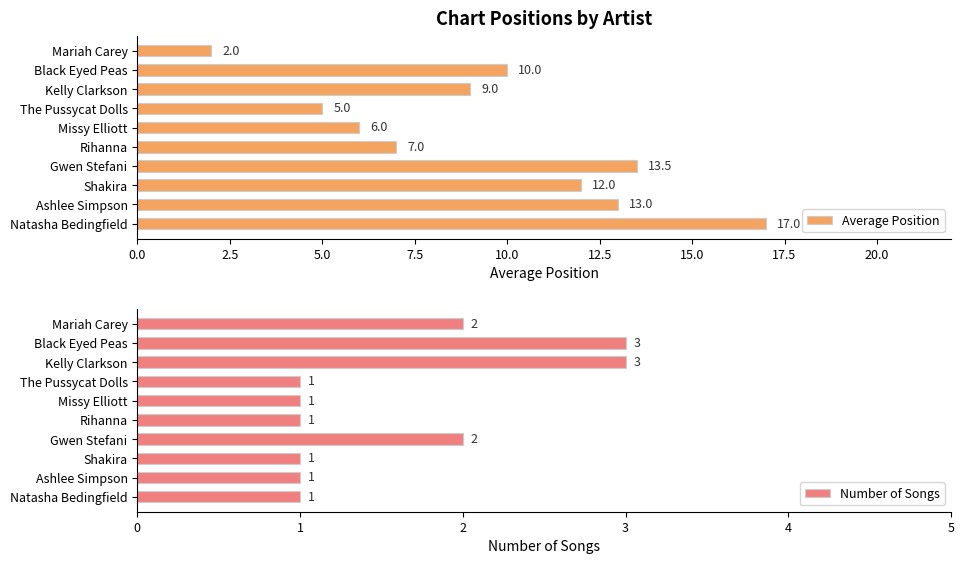

What is the difference between the maximum and second lowest values in the Number of Songs series?

2